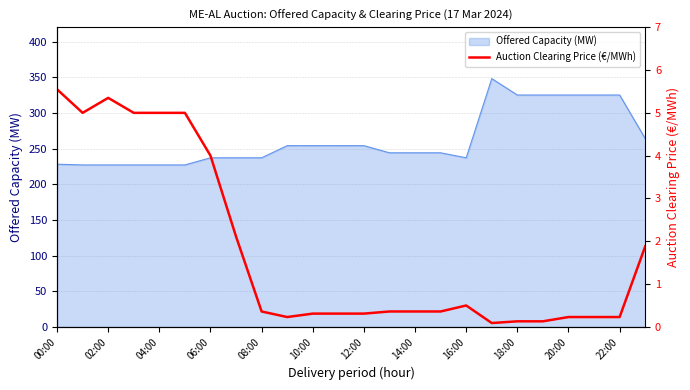

What is the label of the 14th point from the left?

13